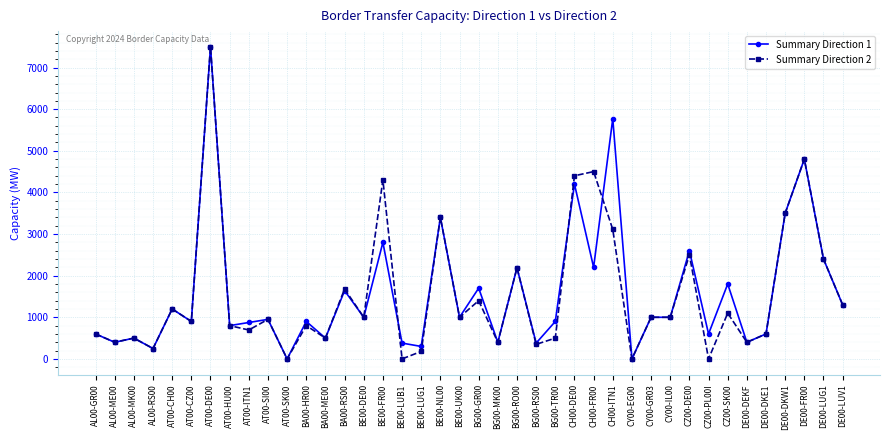

Is it true that Summary Direction 1 equals 500 at AL00-MK00?

True